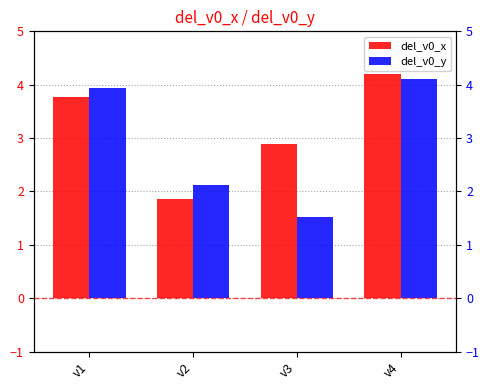

The del_v0_x series shows 1.8 at v2. True or false?

True